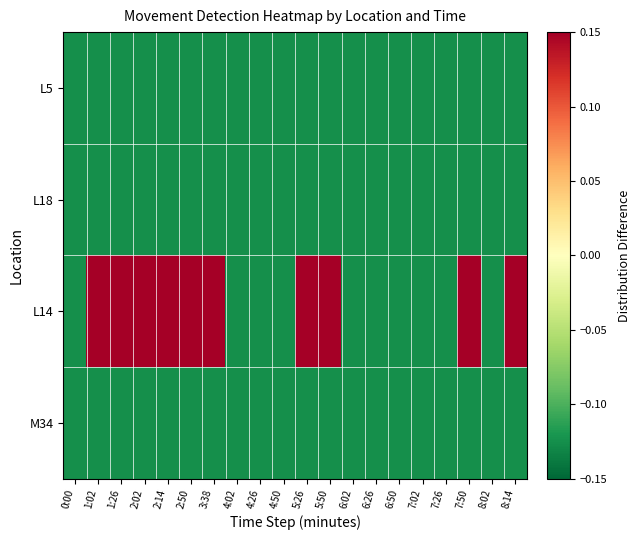

At how many categories does at least one series exceed 0?

10